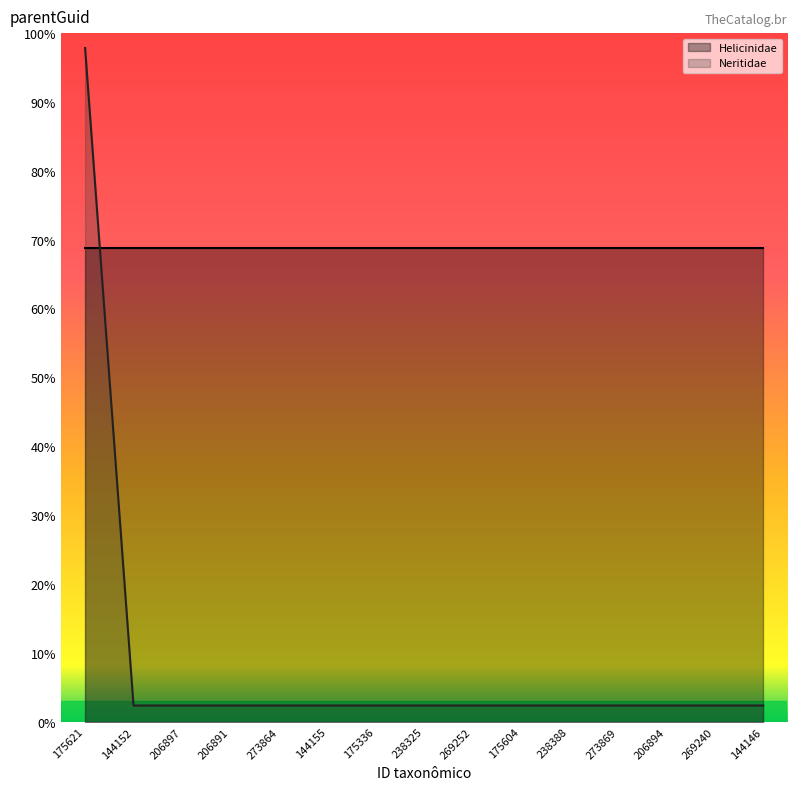

Which category has the lowest value across all series?

144152